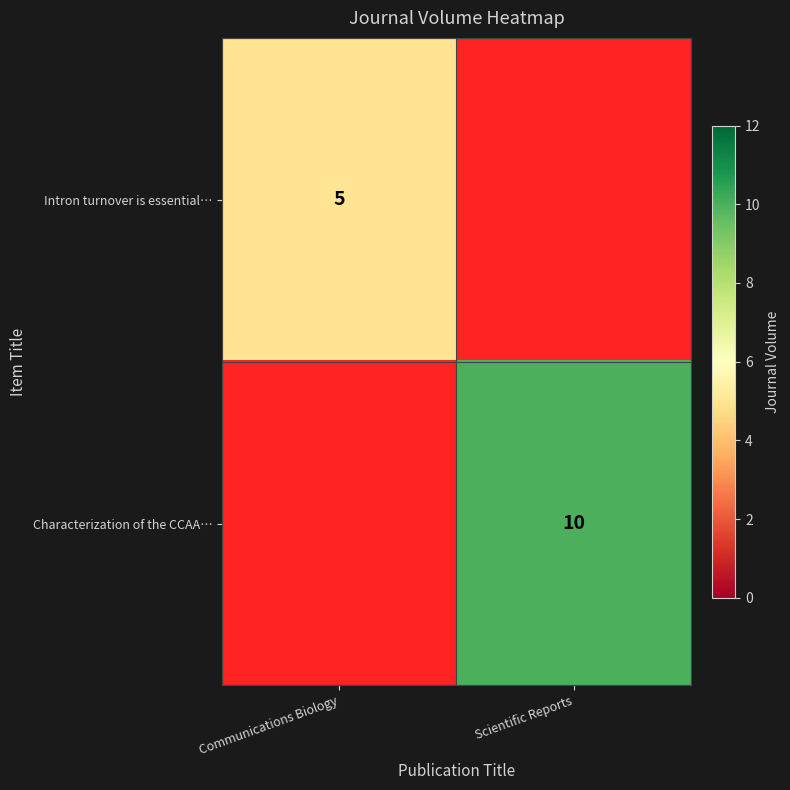

Is it true that Characterization of the CCAA… equals 17 at Scientific Reports?

False